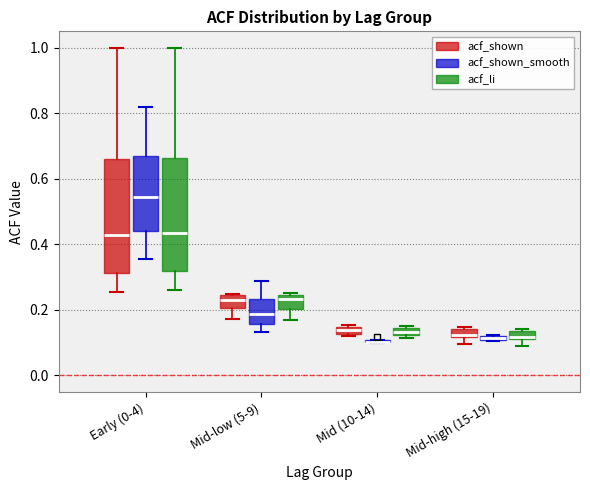

Where does the median line of the box for Early (0-4) (acf_li) sit on the y-axis? The values are not printed on the chart, so give them approximately, as read against the axis.

0.44